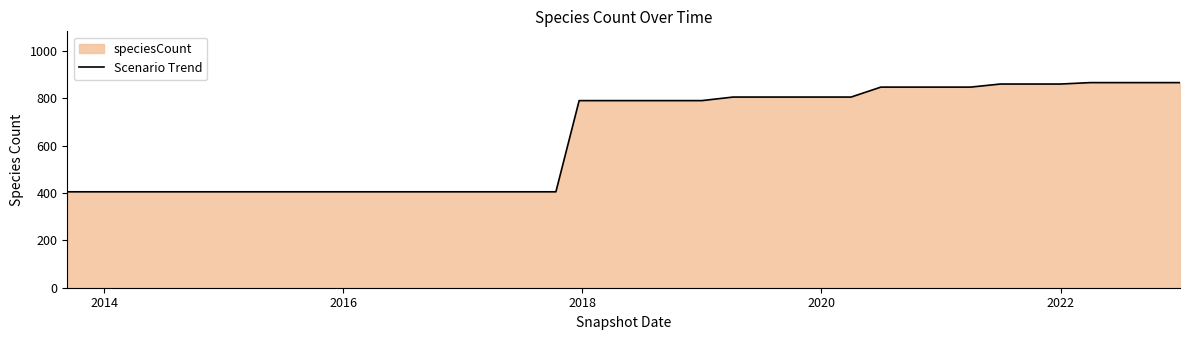

What is the minimum value shown in the chart?

405